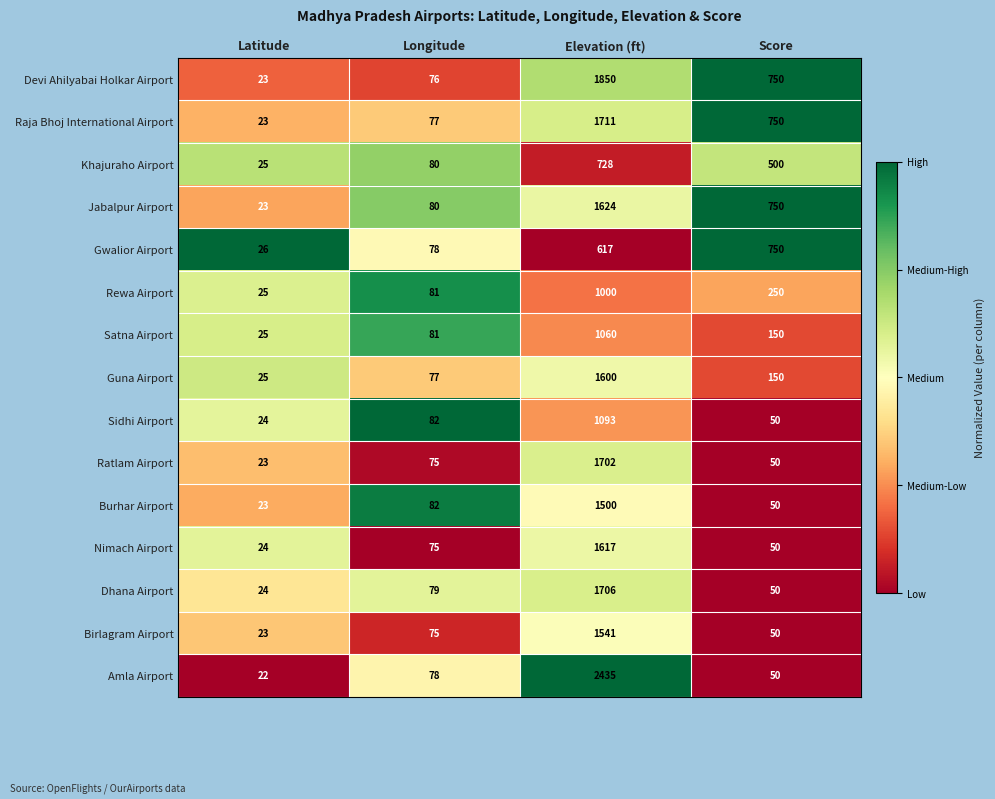

Which series has the widest spread of values?

Amla Airport